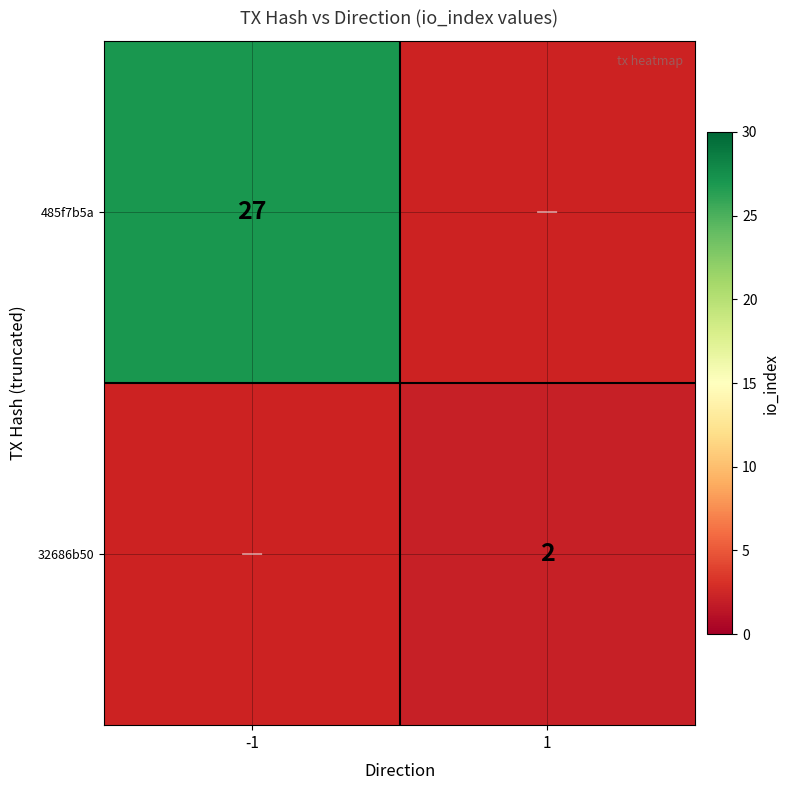

The 485f7b5a series shows 27 at -1. True or false?

True